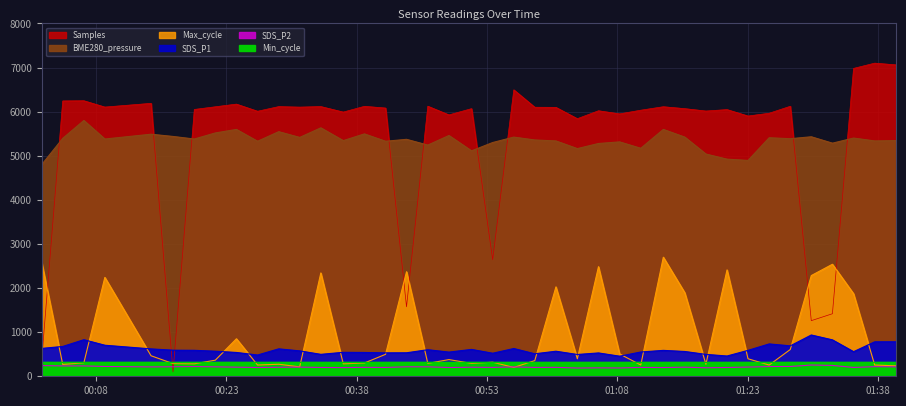

Which label corresponds to the smallest value in the chart?

2022/11/18 00:16:51